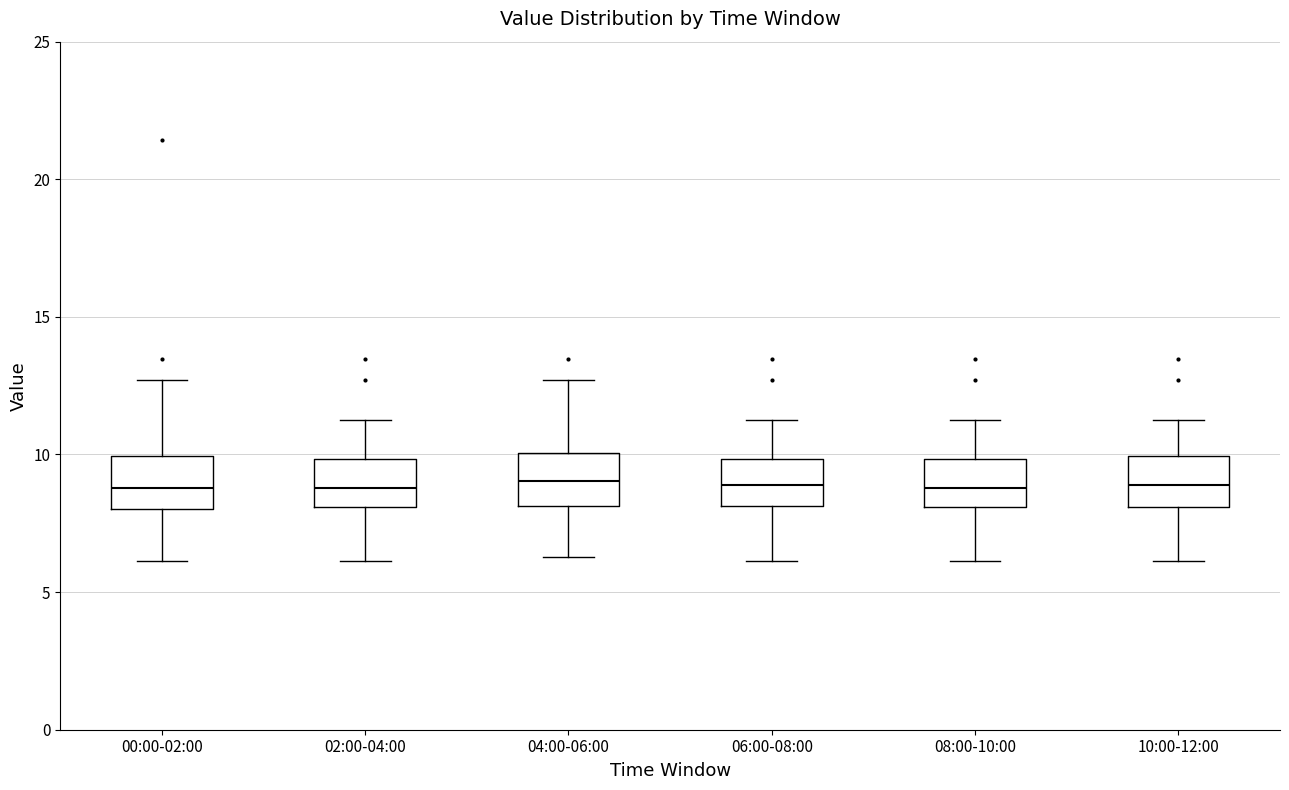

Where is the upper edge of the box for 06:00-08:00 on the y-axis? The values are not printed on the chart, so give them approximately, as read against the axis.

10.0